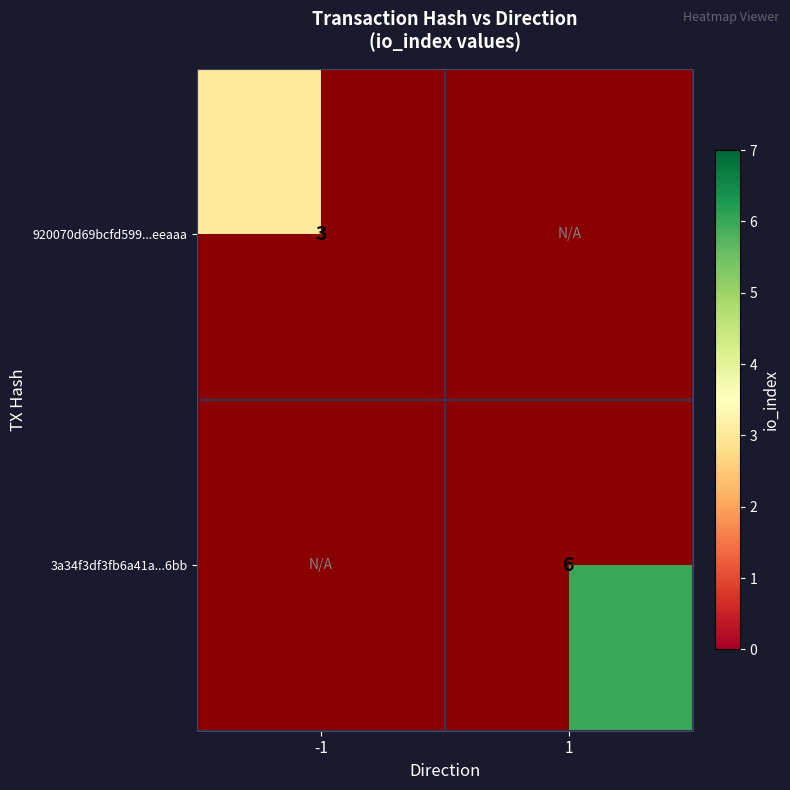

Is the value of 920070d69bcfd599...eeaaa at -1 greater than the value of 3a34f3df3fb6a41a...6bb at 1?

No